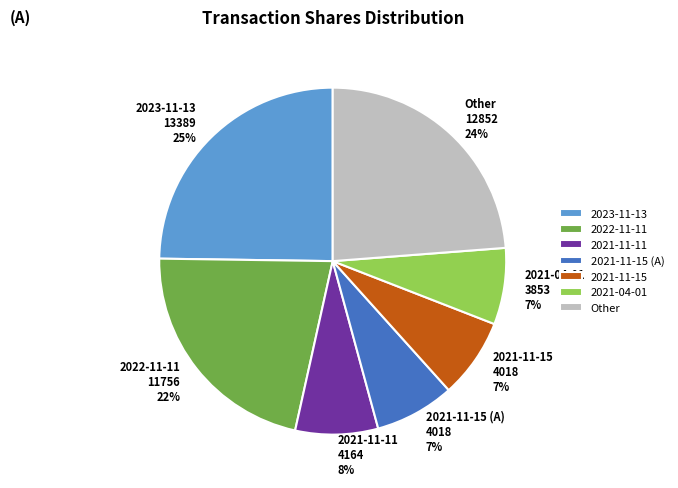

True or false: 2021-11-15 (A) 4018 7% accounts for 1% of the total.

False